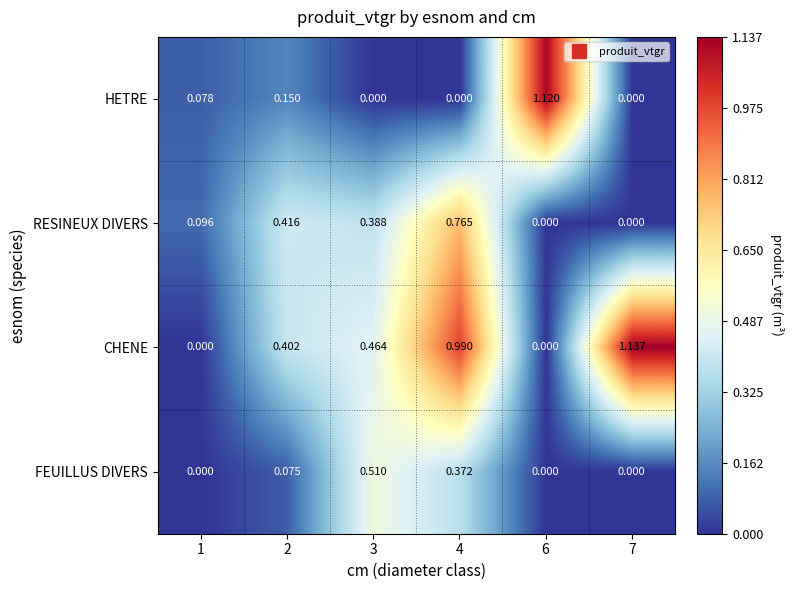

List the series in order of their overall mean, lowest first.

FEUILLUS DIVERS, HETRE, RESINEUX DIVERS, CHENE